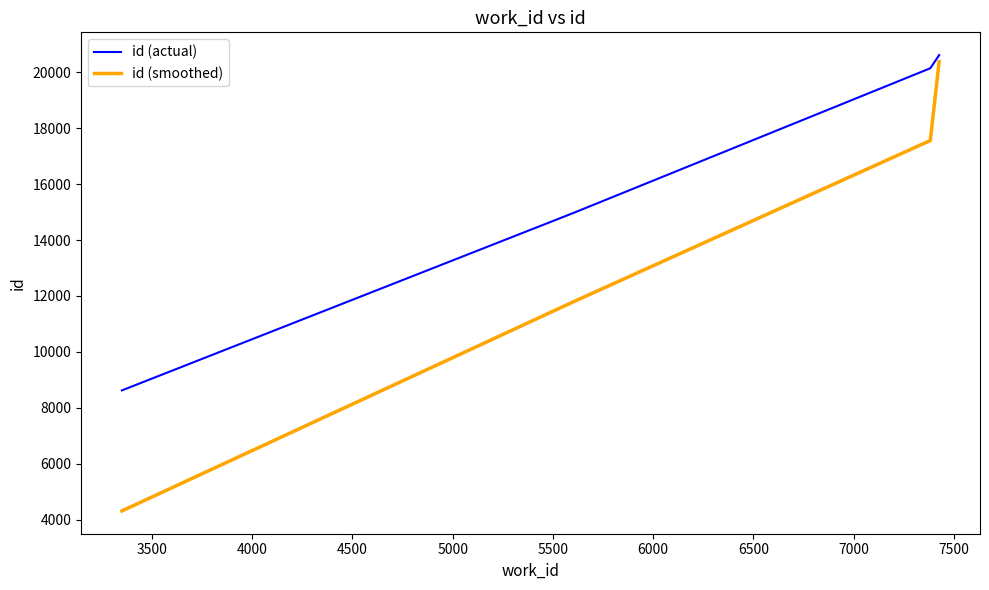

At how many categories does at least one series exceed 5072?

4